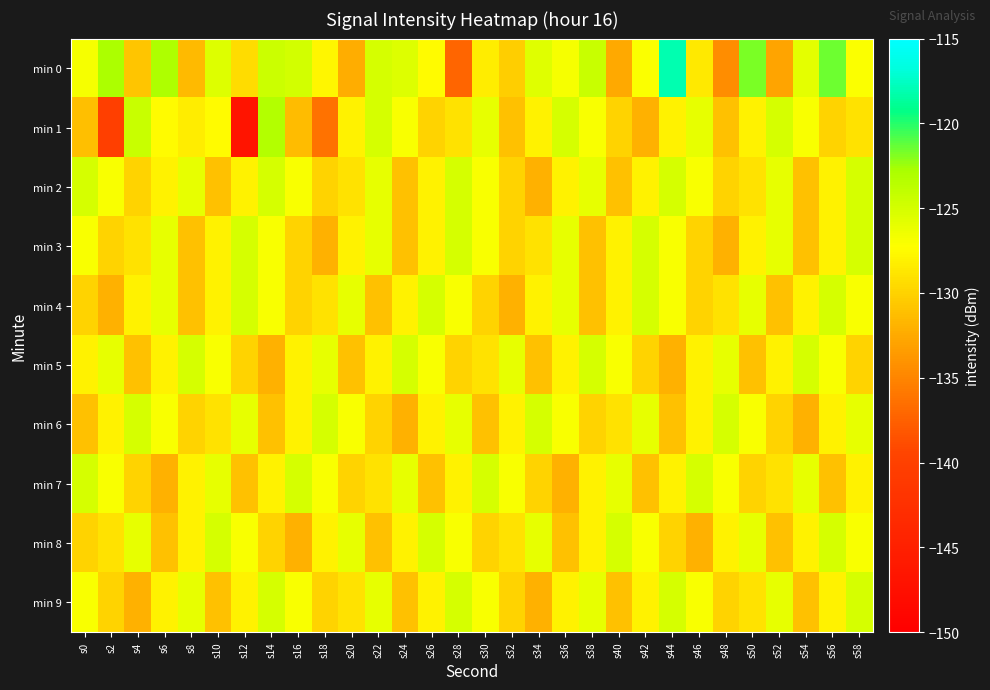

At s38, list the series in order from smallest to largest.

min 3, min 4, min 6, min 7, min 8, min 1, min 2, min 9, min 5, min 0